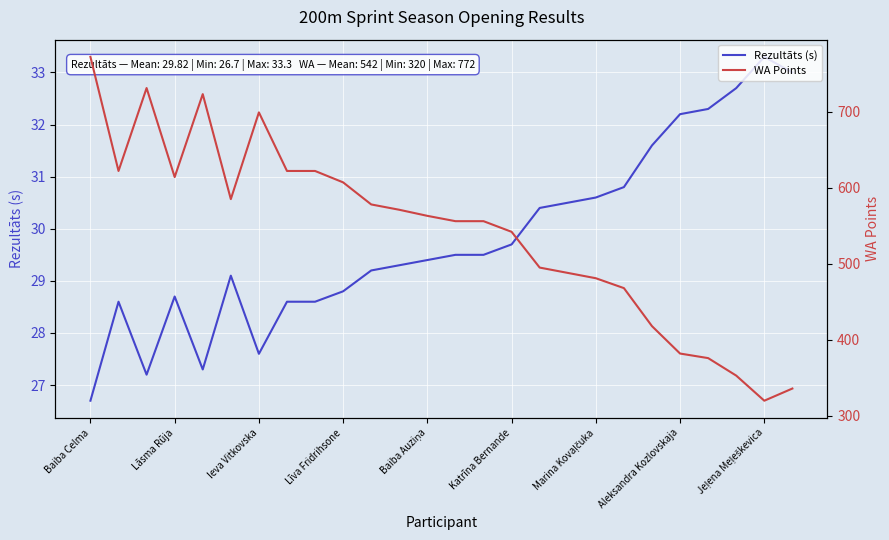

True or false: Rezultāts (s) has a value of 13.2 at 17.

False